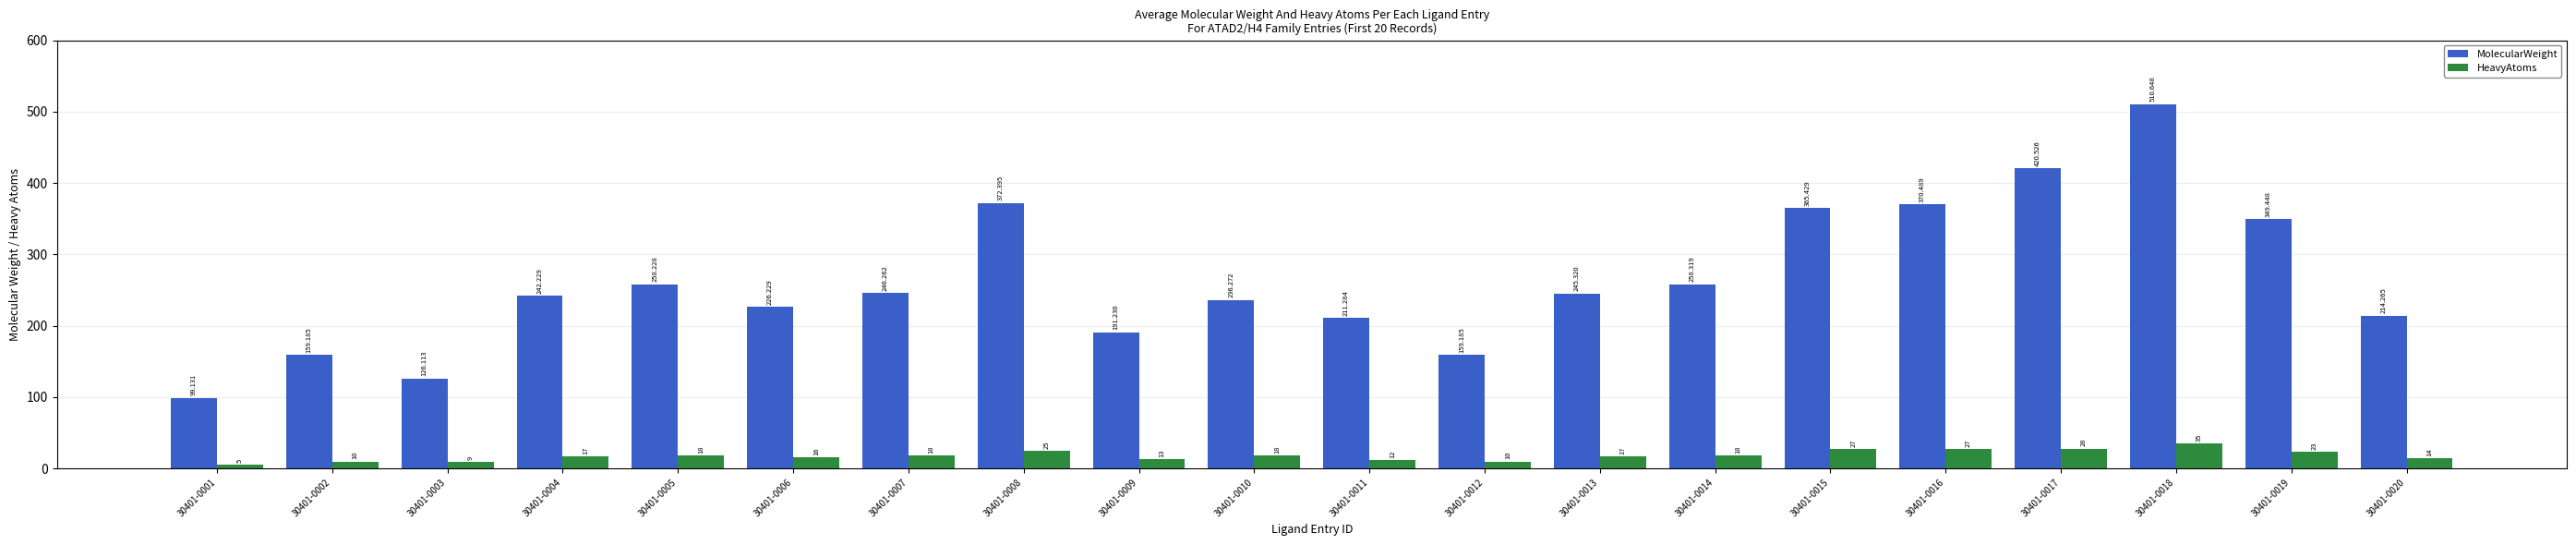

The value of HeavyAtoms at 30401-0016 is 27.0. True or false?

True